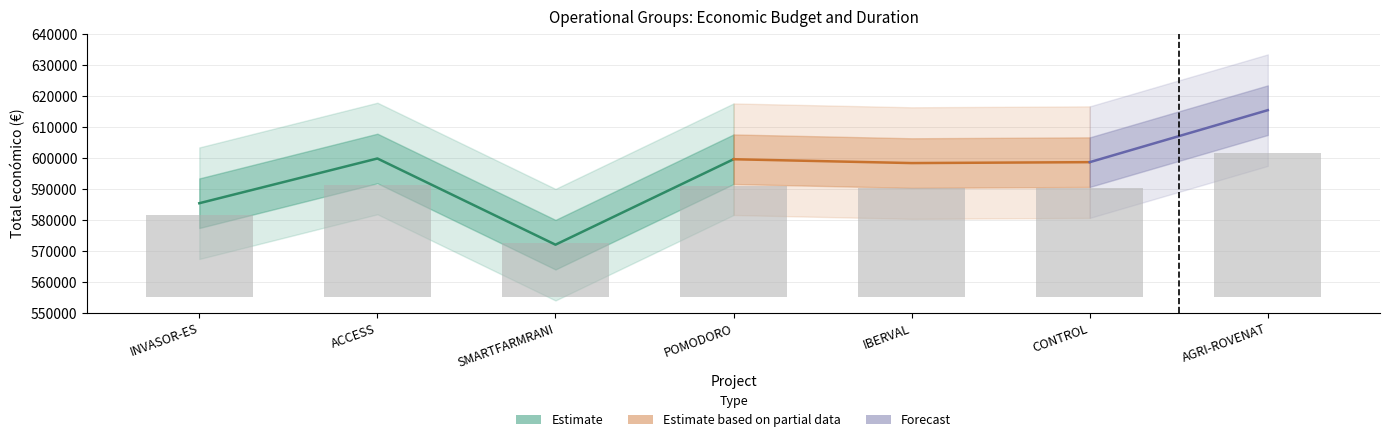

What is the value of the 1st bar from the left?

26564.0